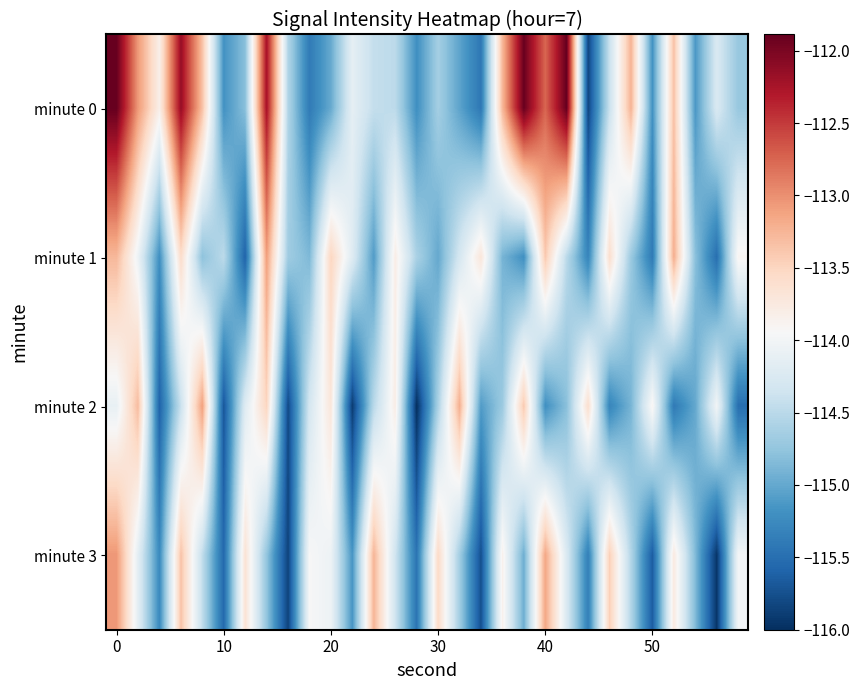

How many categories are shown in the chart?

30